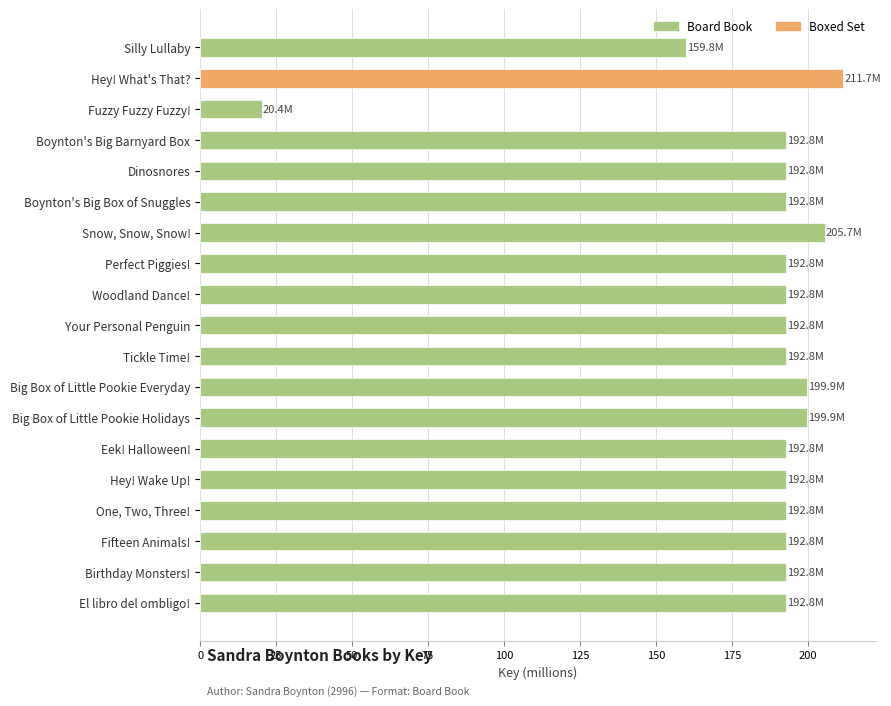

What is the greatest value displayed?

211.7